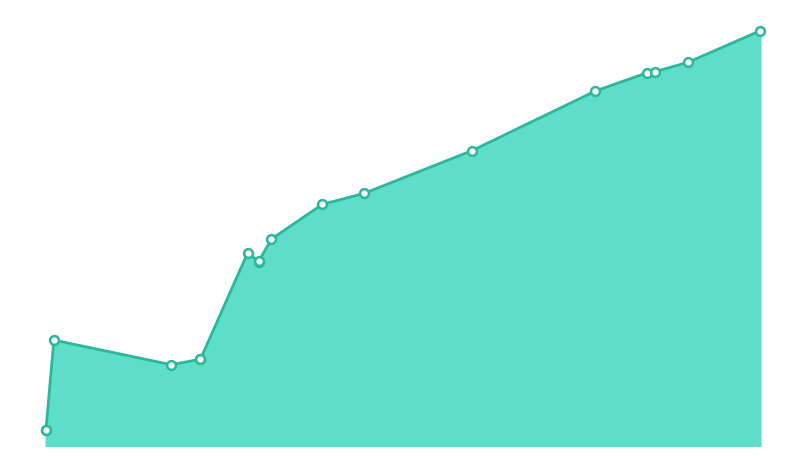

What is the ratio of the value at 2017-05-22 to the value at 2023-04-22?

0.2